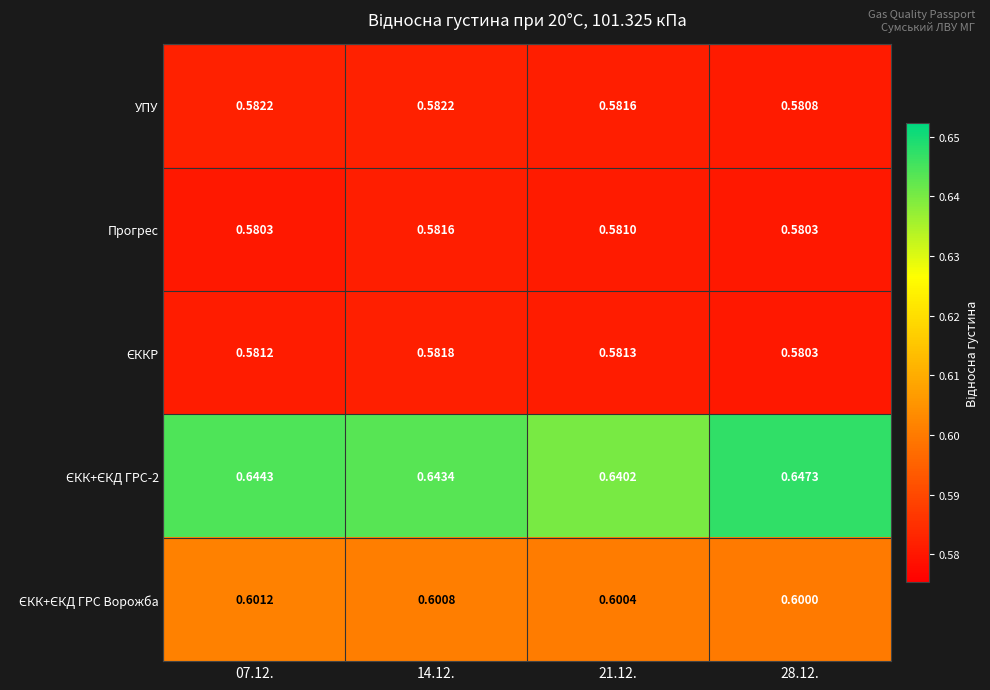

At which category is the sum across all series the highest?

14.12.